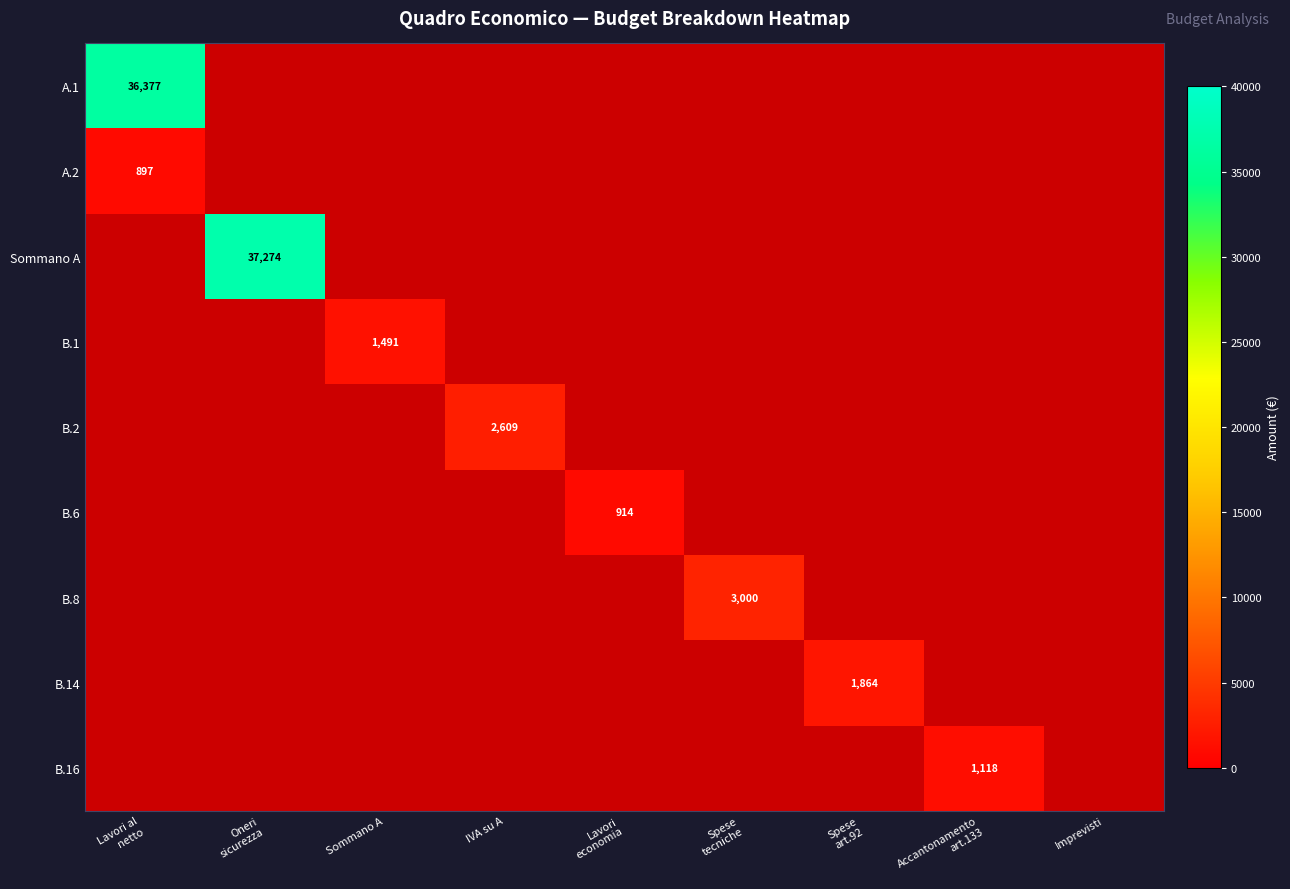

At Lavori al netto, list the series in order from largest to smallest.

A.1, A.2, Sommano A, B.1, B.2, B.6, B.8, B.14, B.16